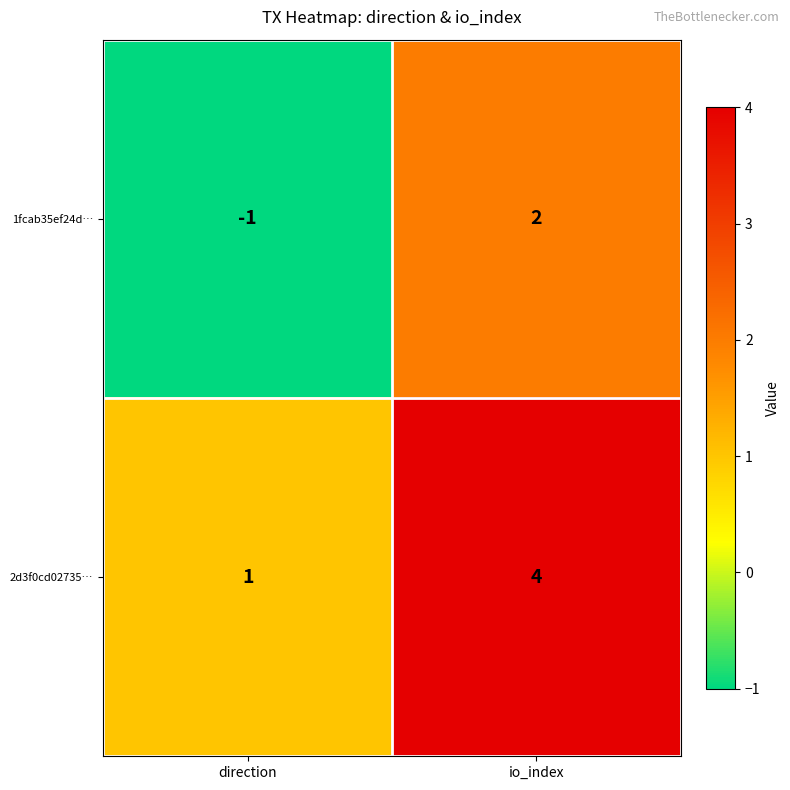

The 1fcab35ef24d… series shows 0 at direction. True or false?

False